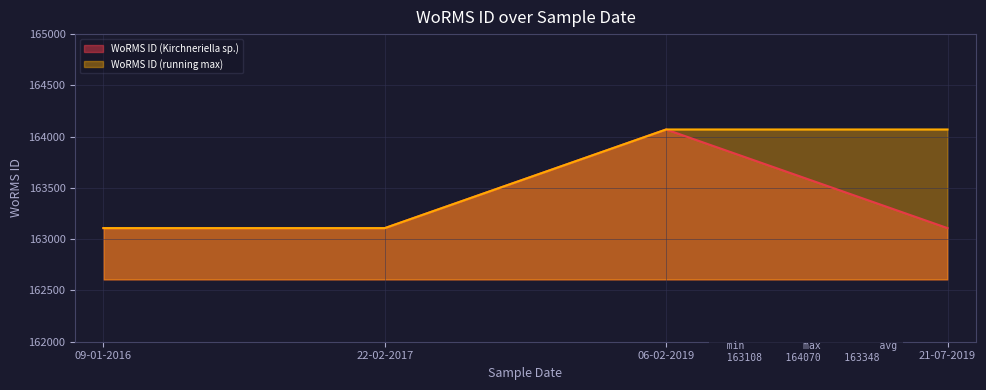

Is it true that the value at 21-07-2019 is 93594?

False